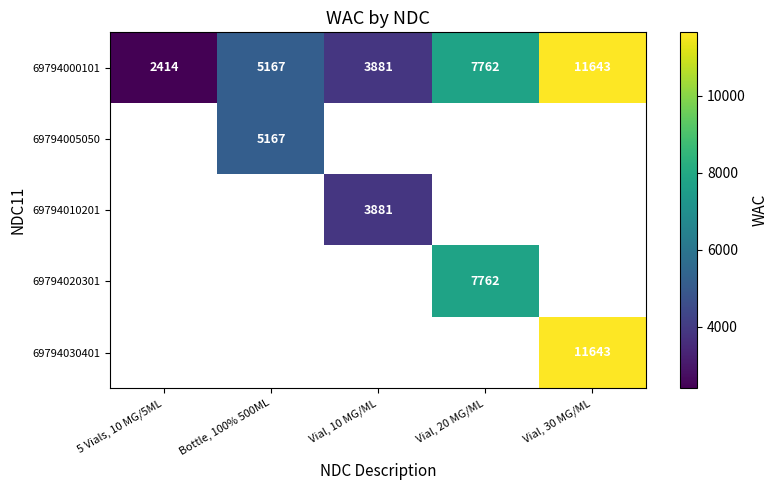

How many 69794000101 values are between 3881 and 7762?

3